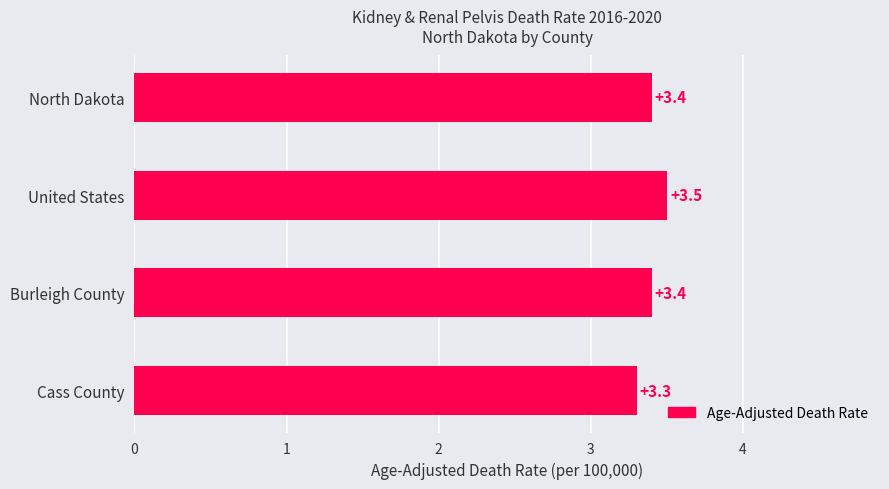

How many distinct data groups are displayed?

1